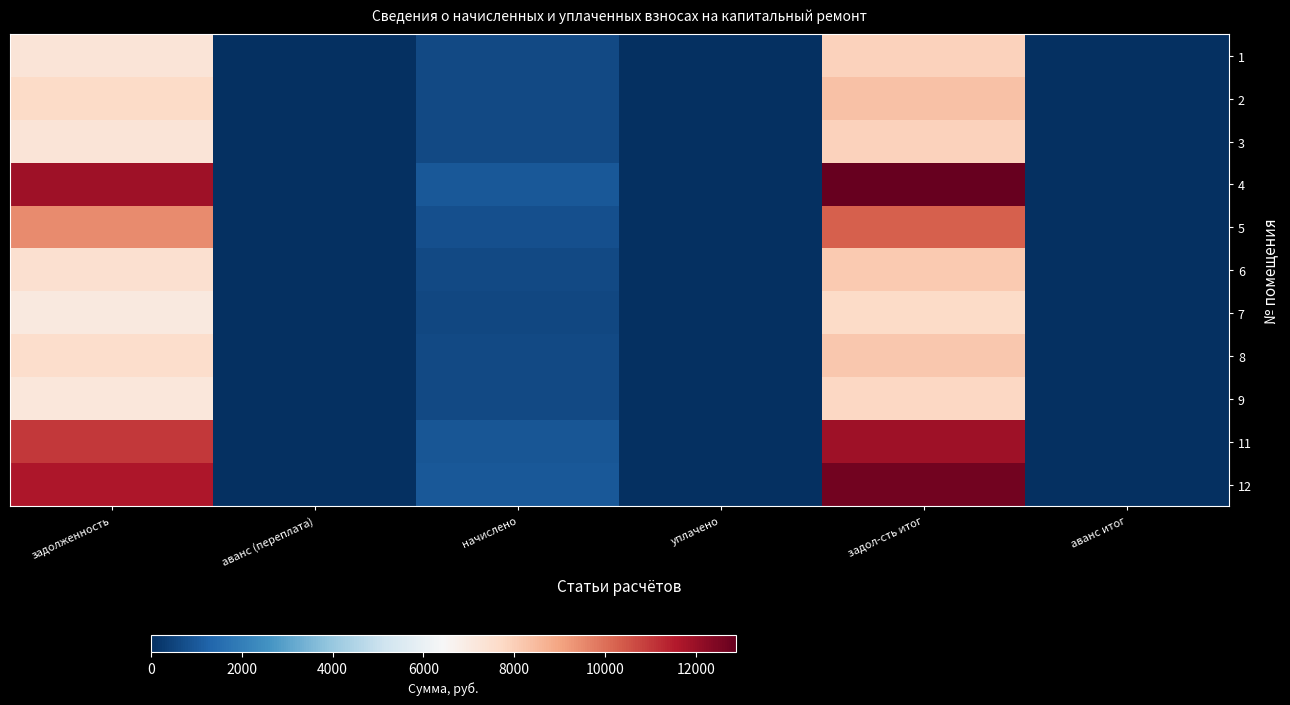

Which has a higher value, начислено or задолженность?

задолженность